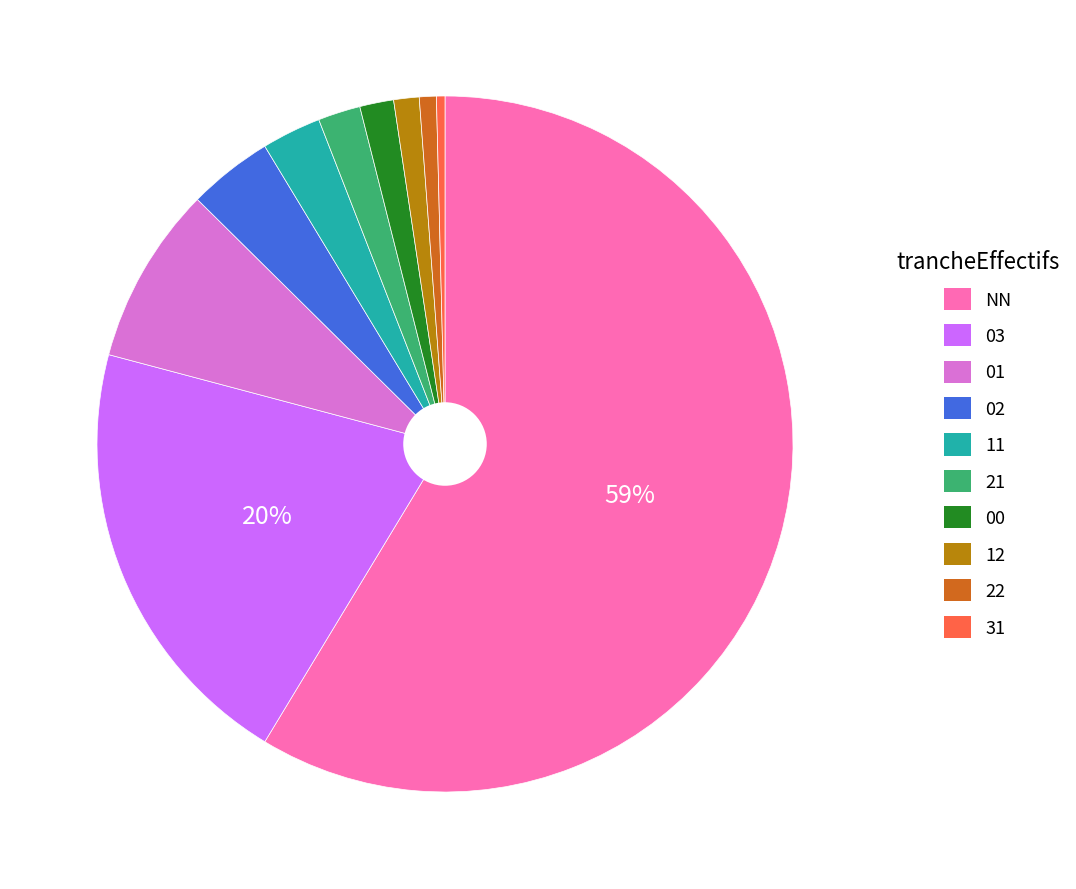

Approximately how many times larger is the value at 01 compared to 03?

0.4